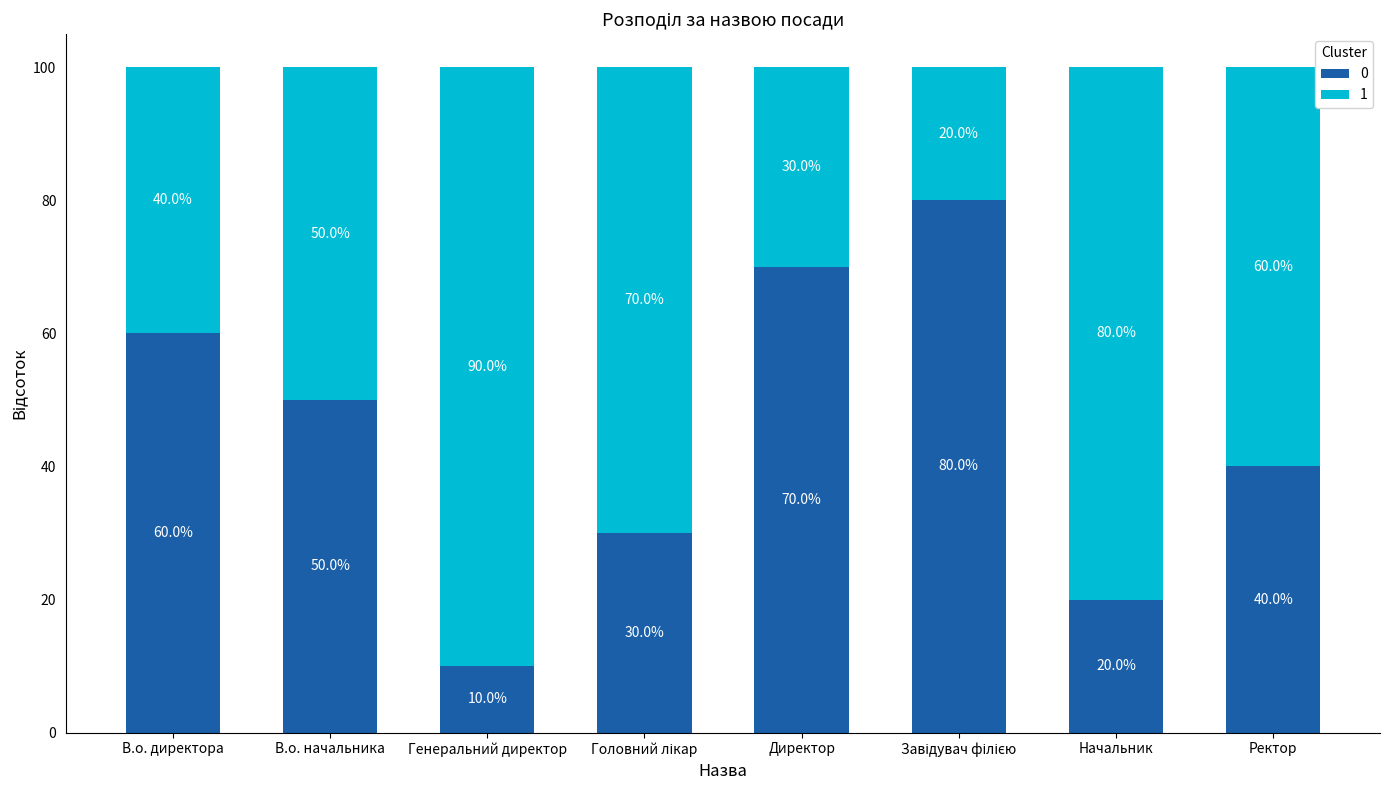

Is it true that 0 equals 70 at Директор?

True